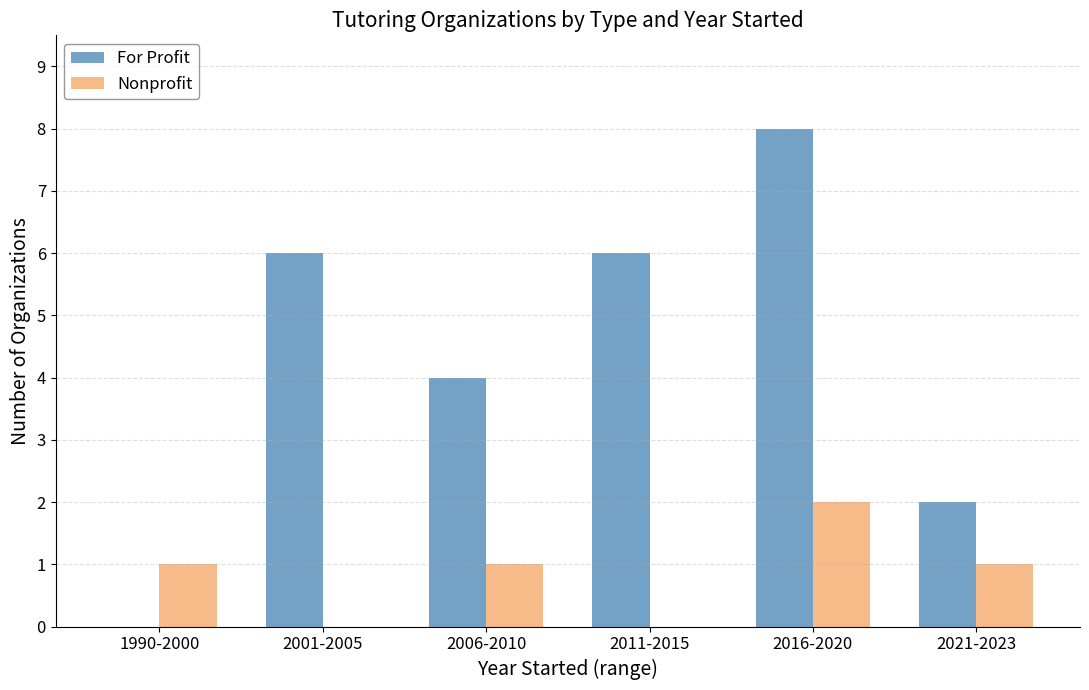

What is the average value of the Nonprofit series?

1